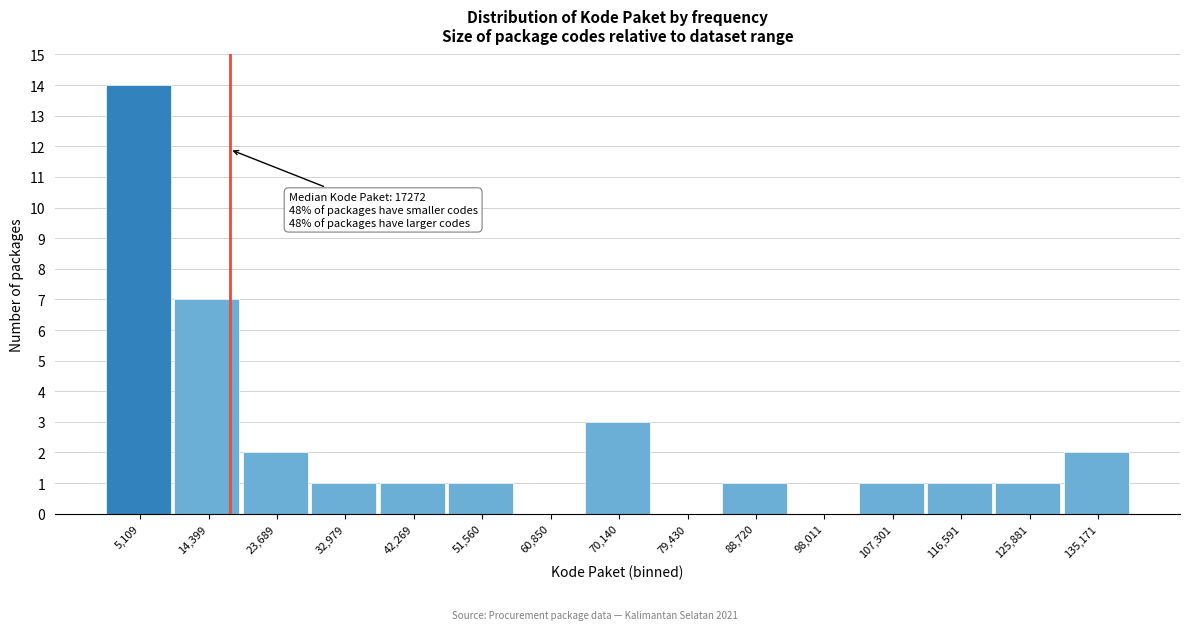

Over which range of the x-axis is the bar tallest?

0 to 10000